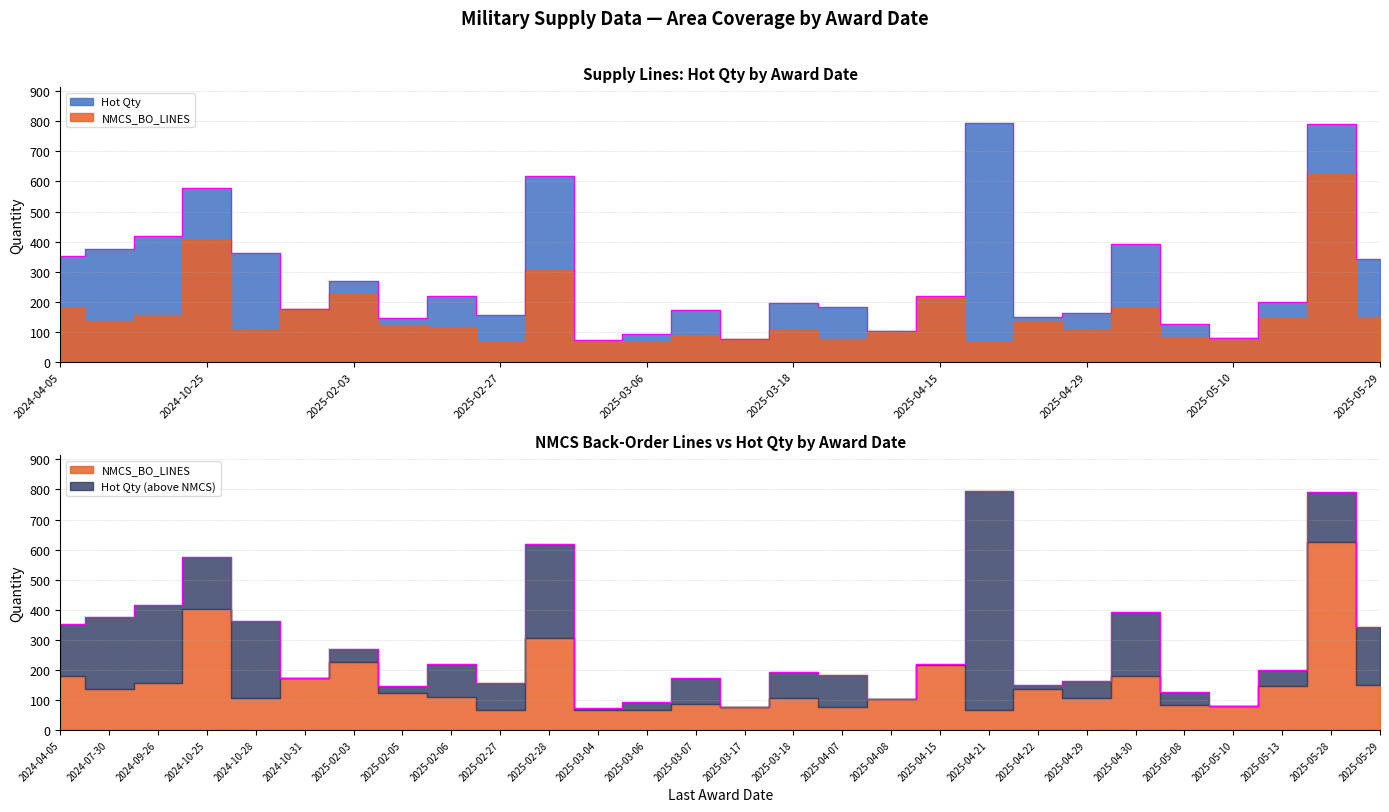

What is the sum of the values at 2024-10-25 and 2024-07-30?

953